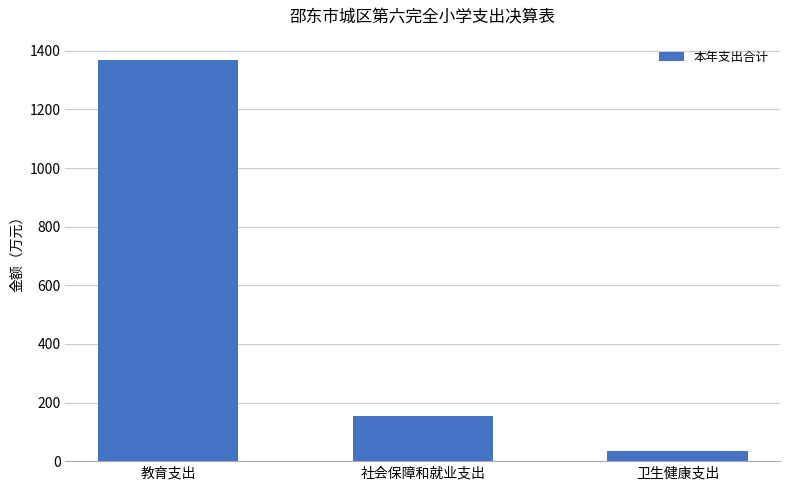

How many data points are above 153?

2